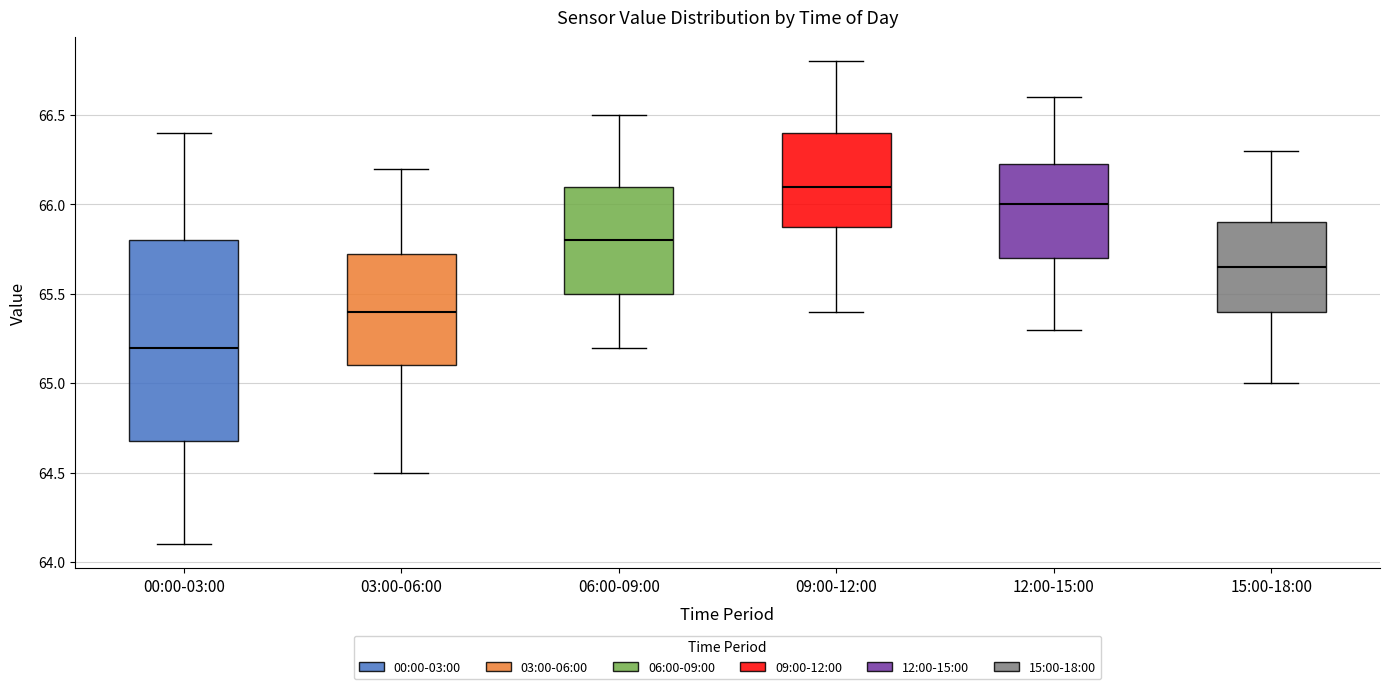

Where is the lower edge of the box for 06:00-09:00 on the y-axis? The values are not printed on the chart, so give them approximately, as read against the axis.

65.50